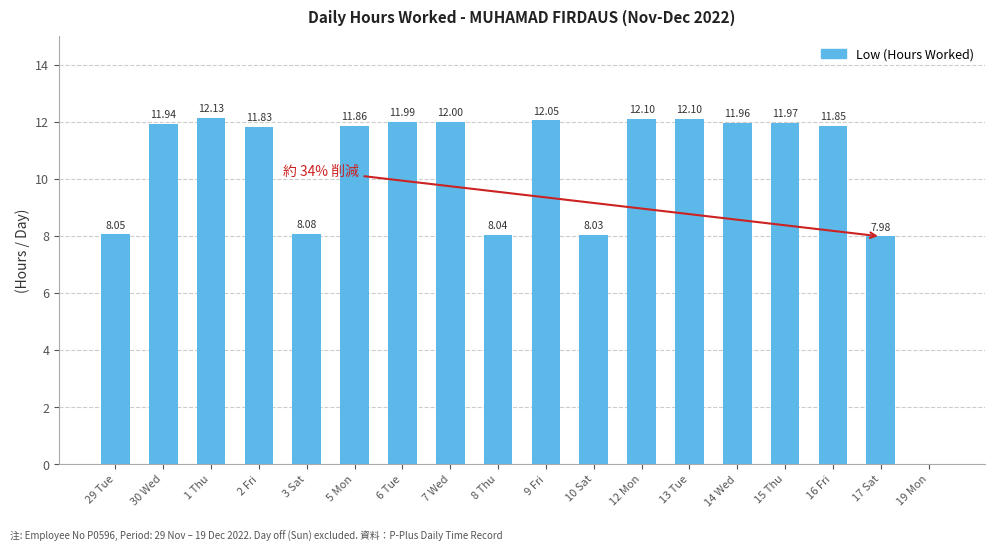

What is the sum of all values?

184.0